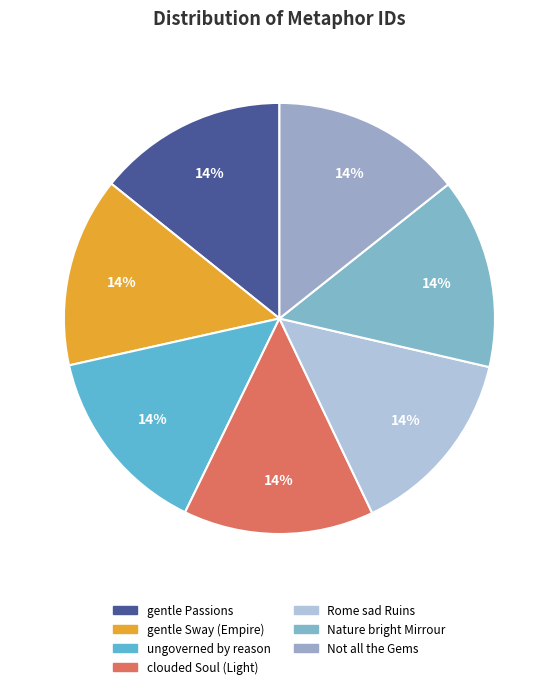

Does ungoverned by reason account for over 50% of the chart?

No